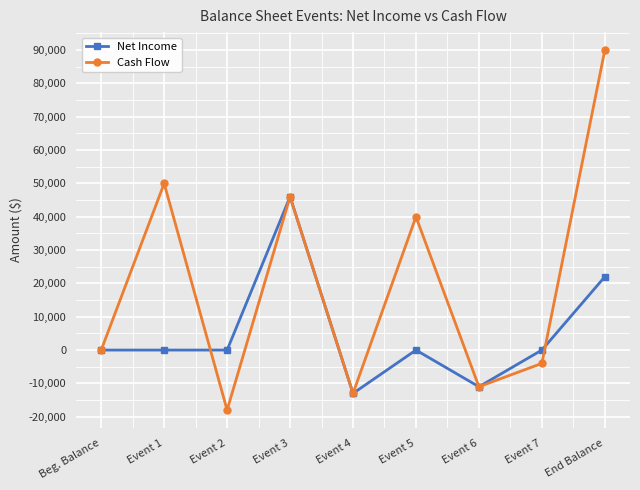

Which series ends up on top after the final intersection of Net Income and Cash Flow?

Cash Flow